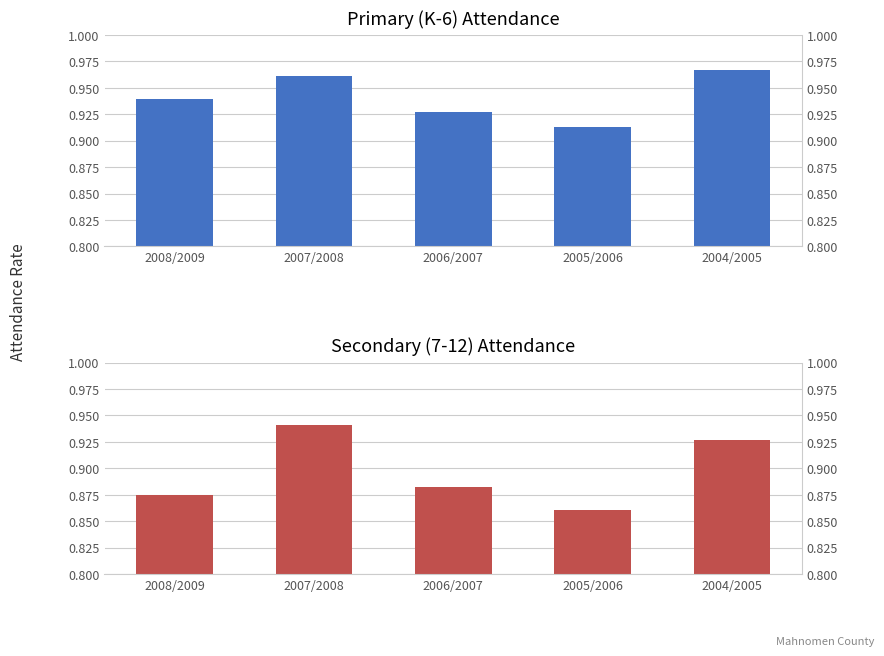

What is the difference between the second highest and second lowest values in the Secondary (7-12) series?

0.1